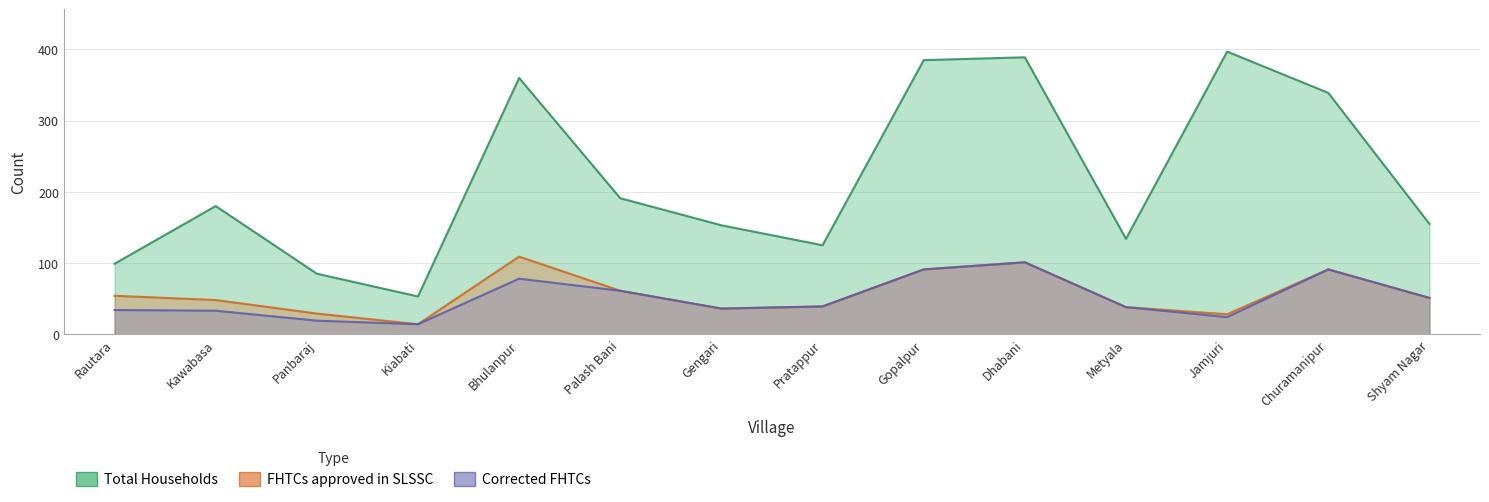

At Rautara, list the series in order from smallest to largest.

Corrected FHTCs, FHTCs approved in SLSSC, Total Households